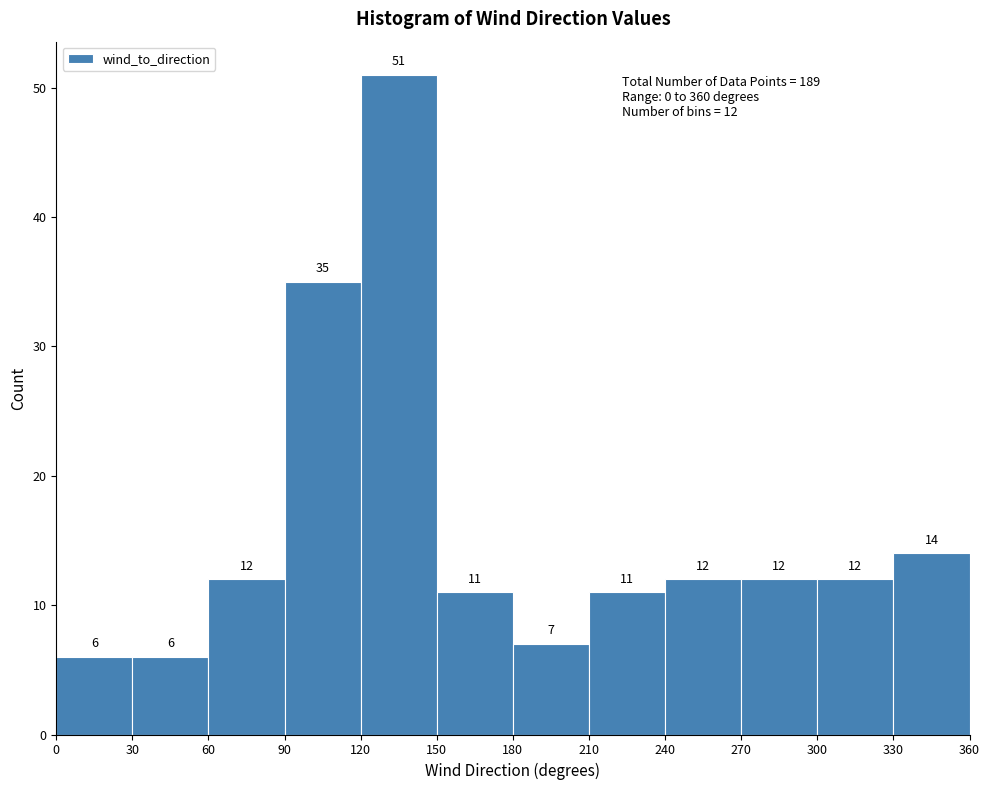

Which range on the x-axis has the tallest bar?

120 to 150